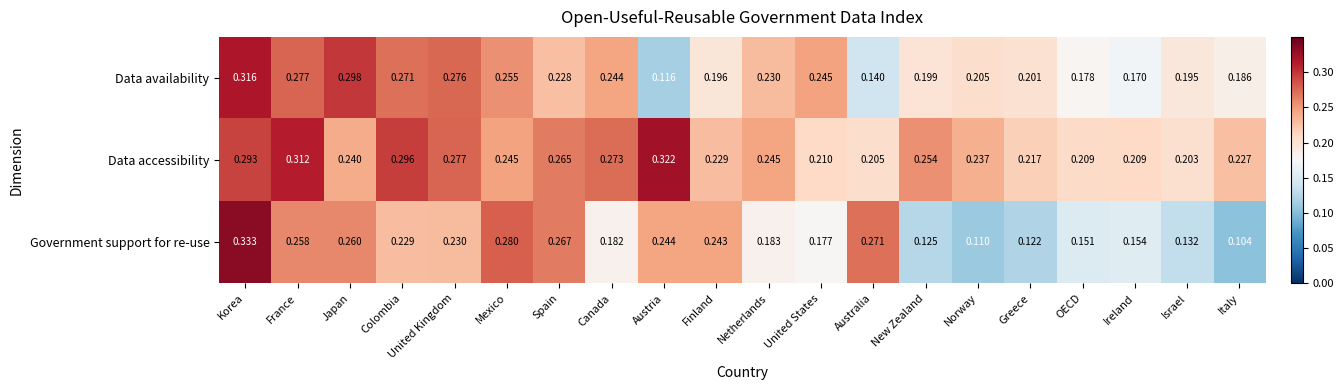

List the series in order of their peak value, highest first.

Government support for re-use, Data accessibility, Data availability